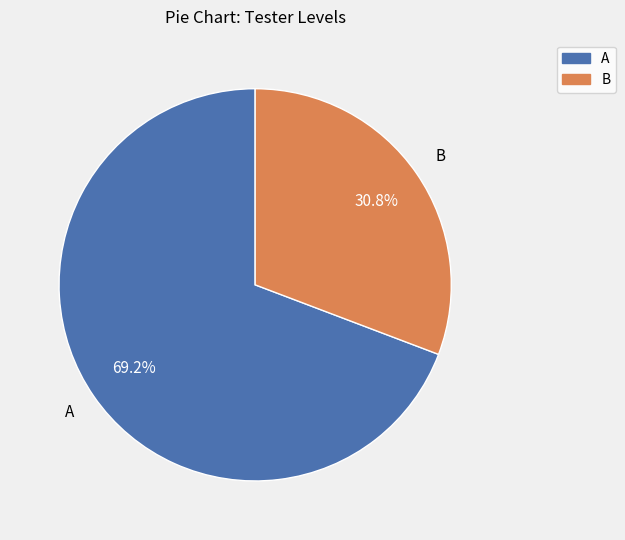

Count the number of slices in the pie.

2